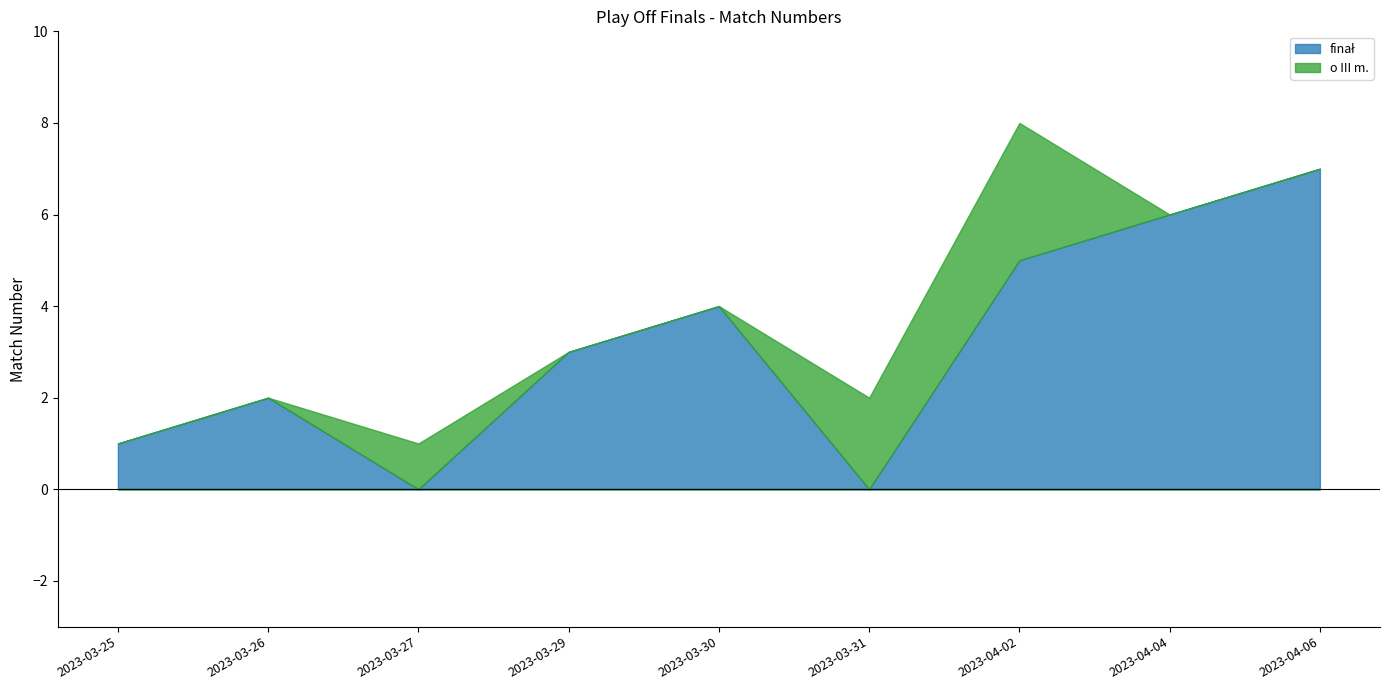

Is the value of o III m. at 2023-04-06 greater than the value of finał at 2023-04-06?

No